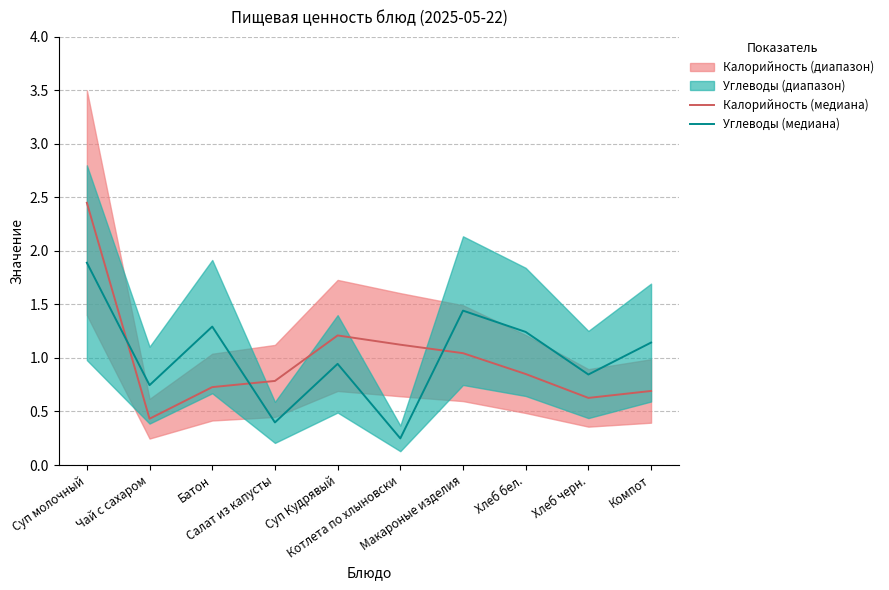

Does the chart display data point markers on the line(s)?

No